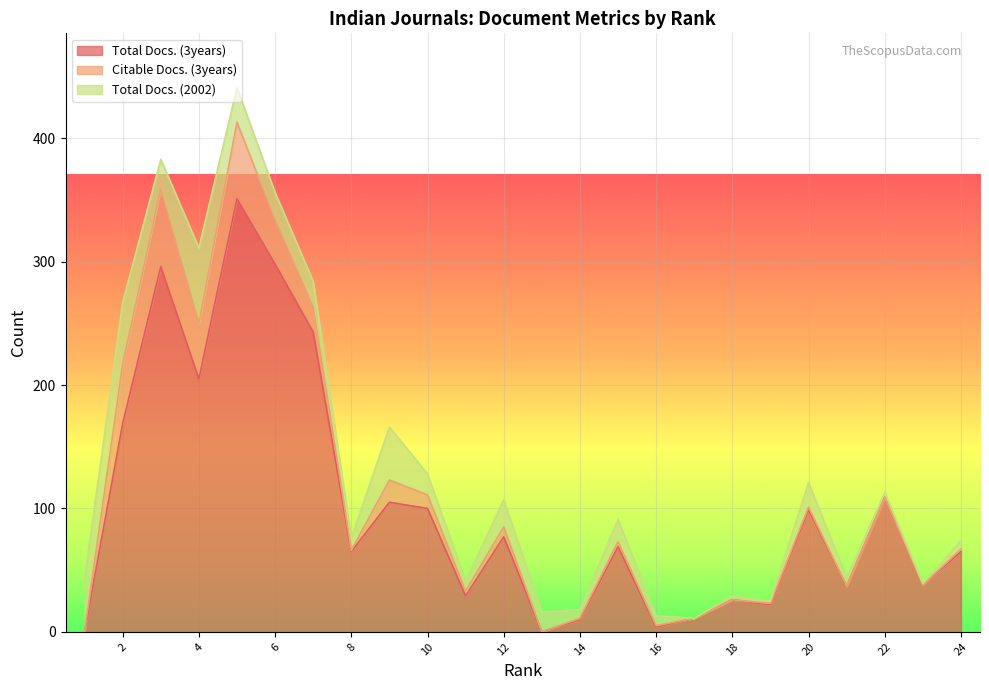

True or false: Total Docs. (3years) has a value of 102 at 24.

False